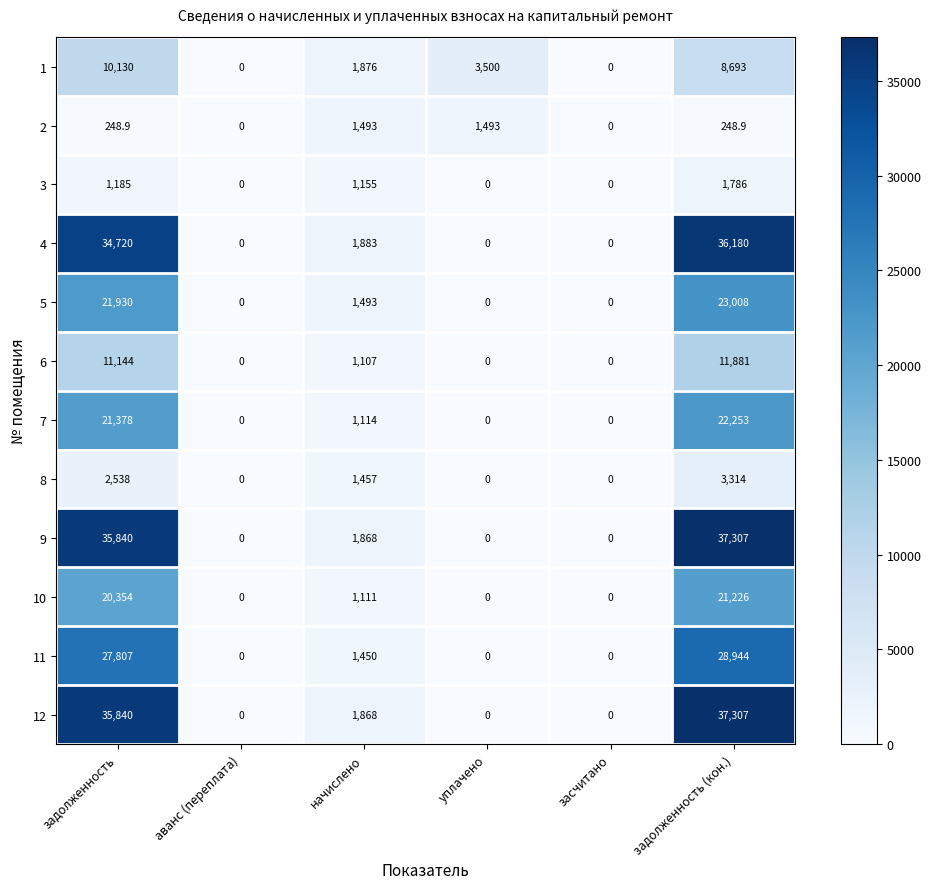

What is the difference between the maximum and minimum values in the 1 series?

10130.0